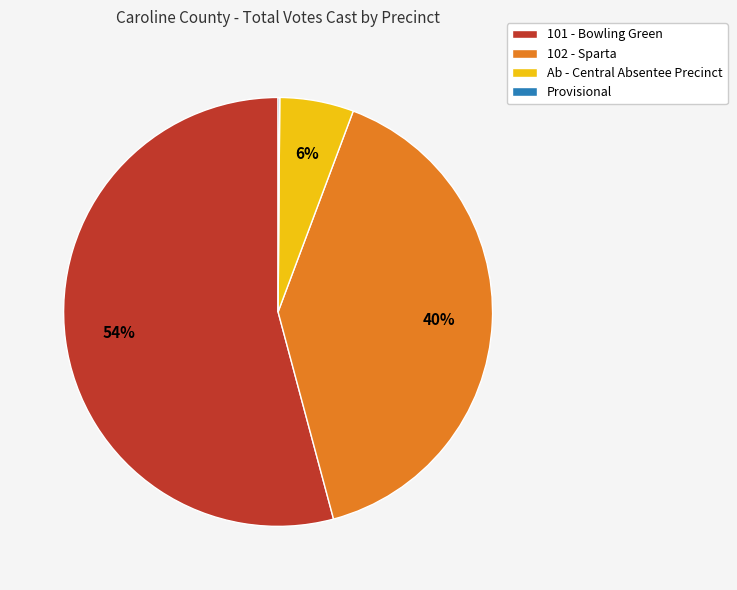

Do 101 - Bowling Green and Ab - Central Absentee Precinct together represent more than half of the pie?

Yes